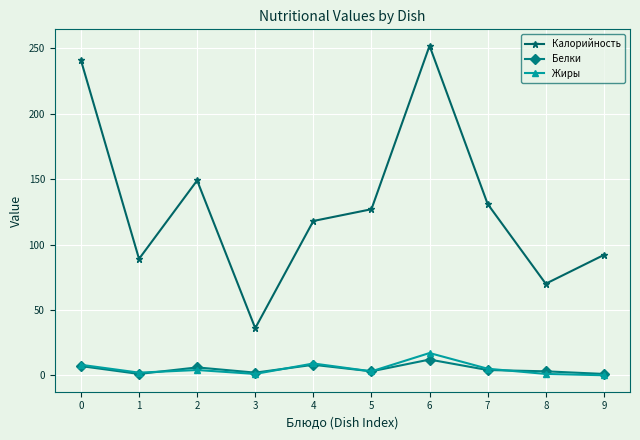

What is the maximum value for Калорийность?

252